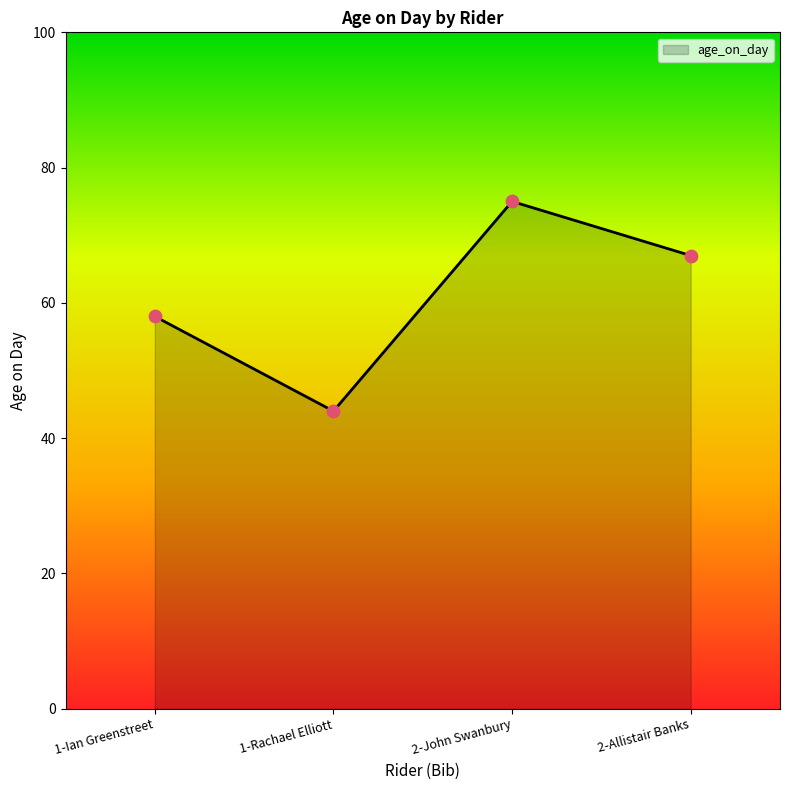

Approximately how many times larger is the value at 1-Rachael Elliott compared to 1-Ian Greenstreet?

0.8